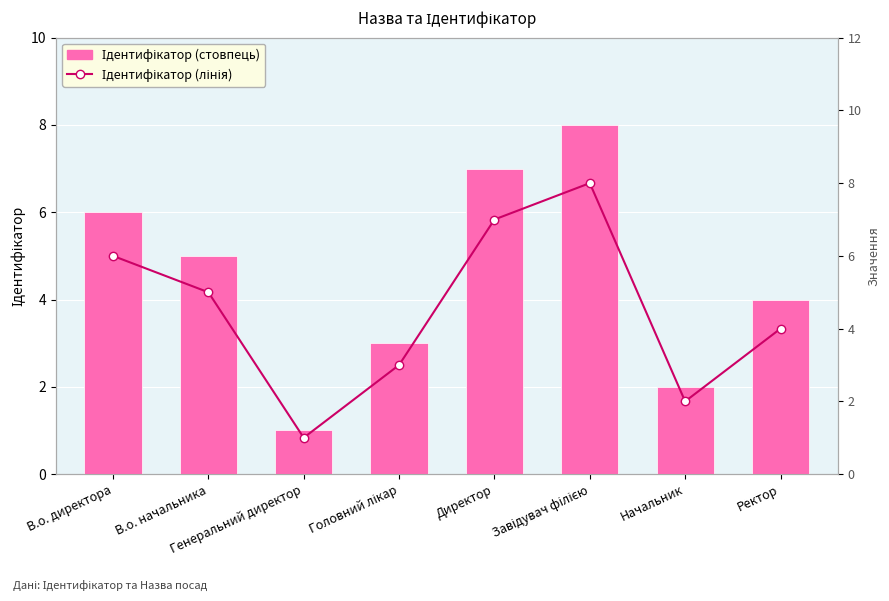

Which series has the widest spread of values?

Ідентифікатор